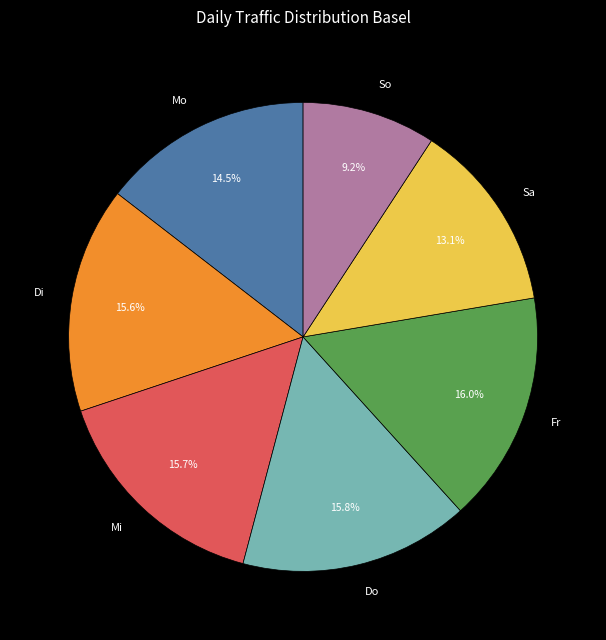

Between Sa and Do, which is larger?

Do